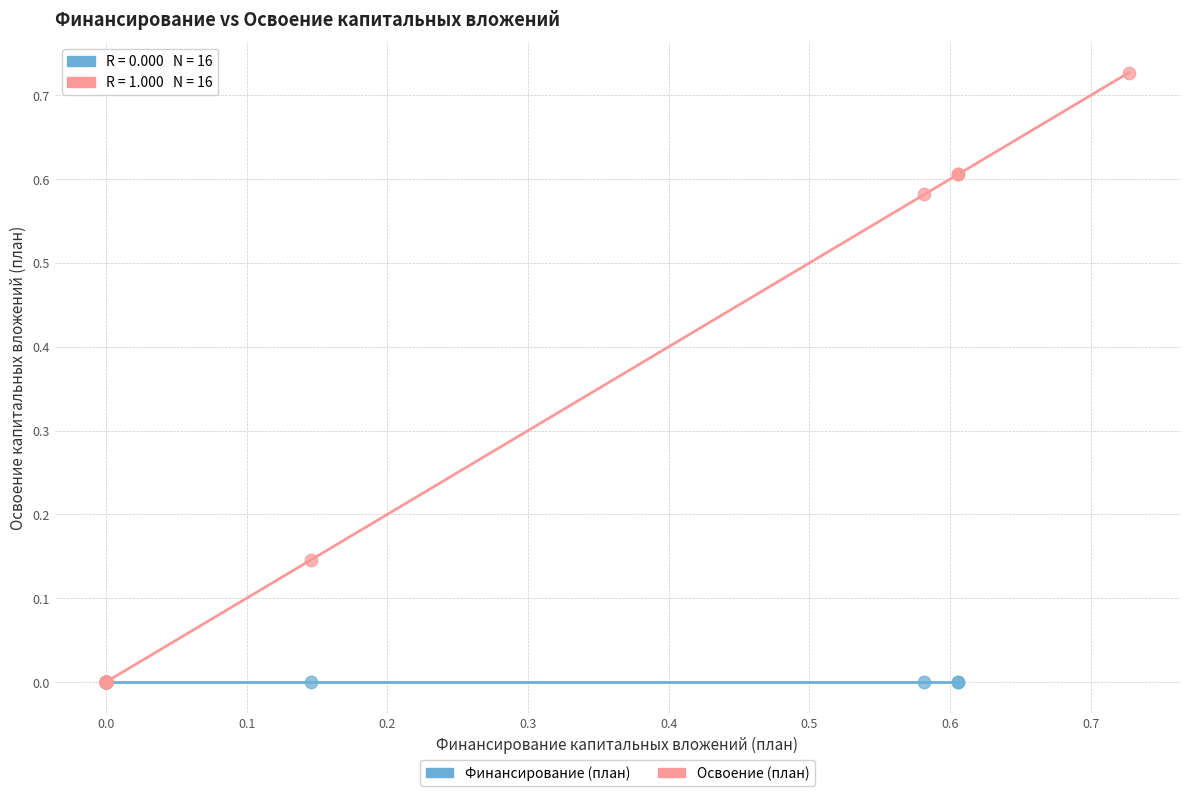

Which series reaches the maximum Y coordinate?

Освоение (план)